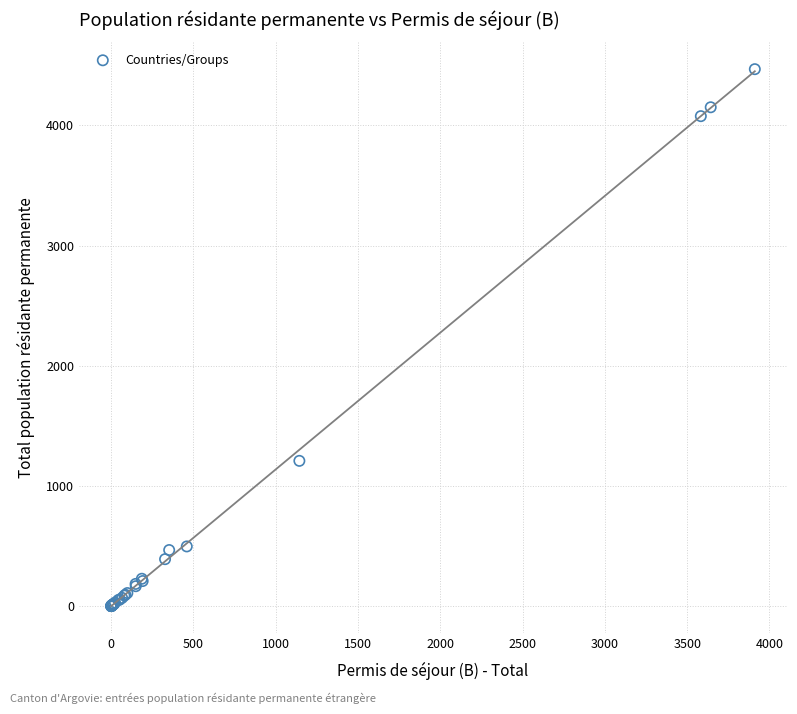

What Y value in the scatter plot is closest to 2234?

1209